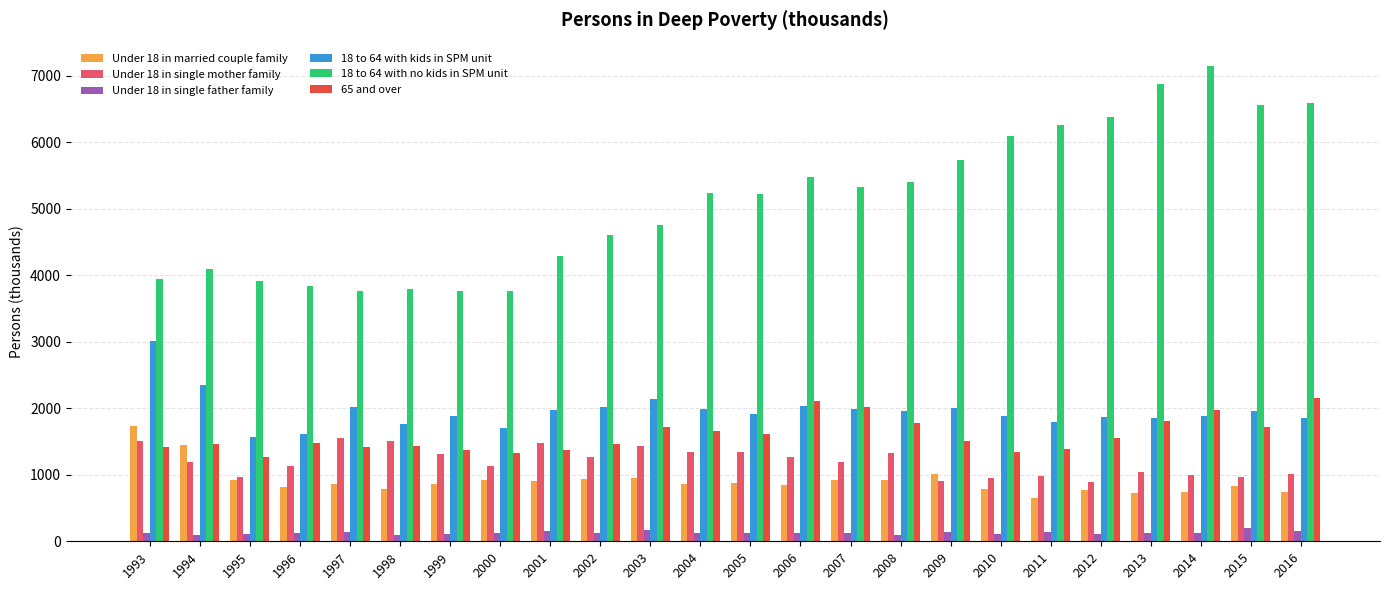

What is the highest value of the 18 to 64 with no kids in SPM unit series?

7143.1